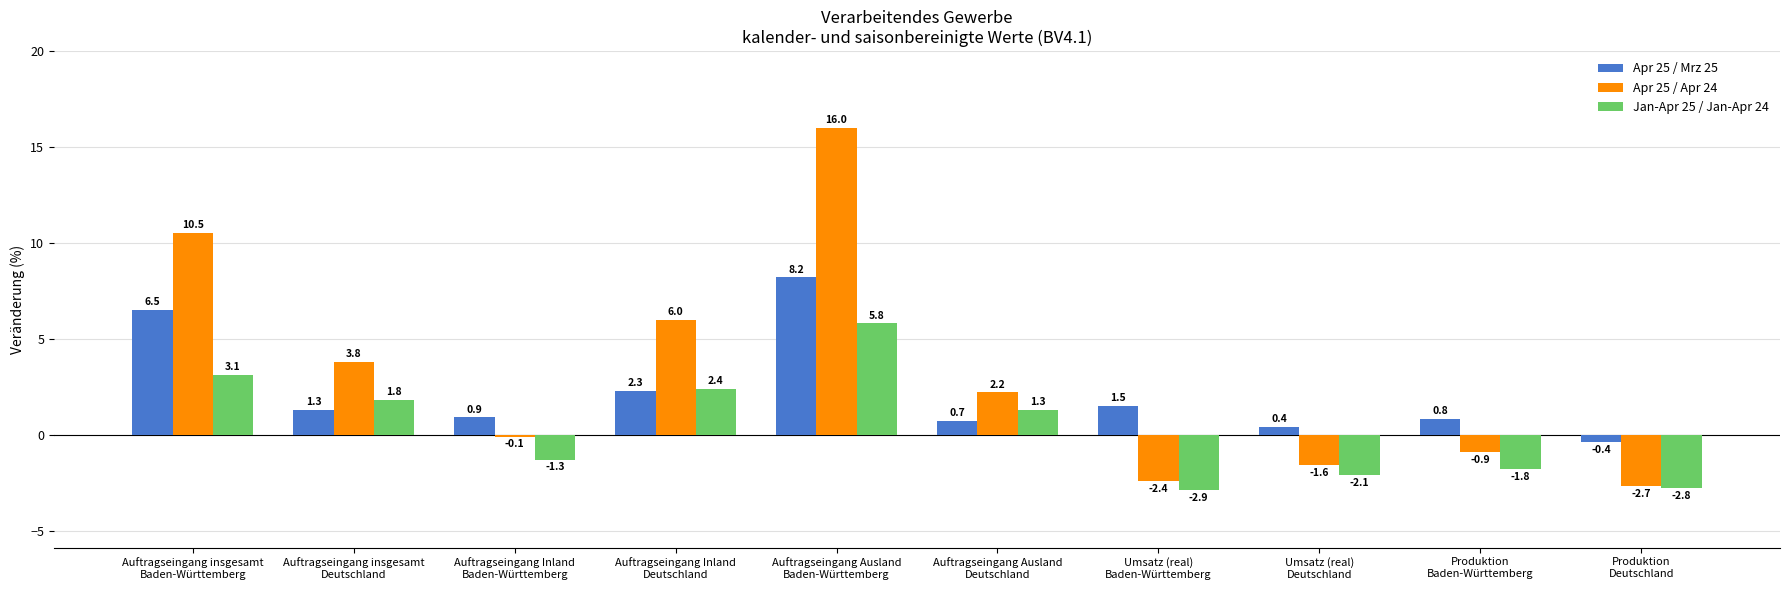

What is the sum of the Apr 25 / Mrz 25 values at Auftragseingang Ausland
Baden-Württemberg and Auftragseingang insgesamt
Deutschland?

9.5